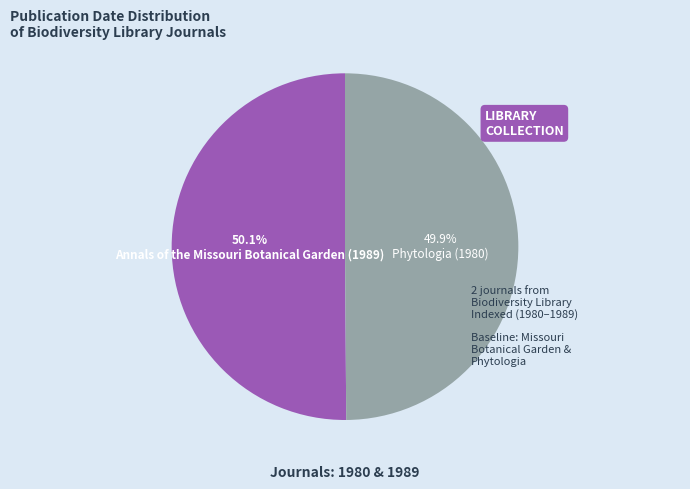

Does any single category account for the majority?

Yes